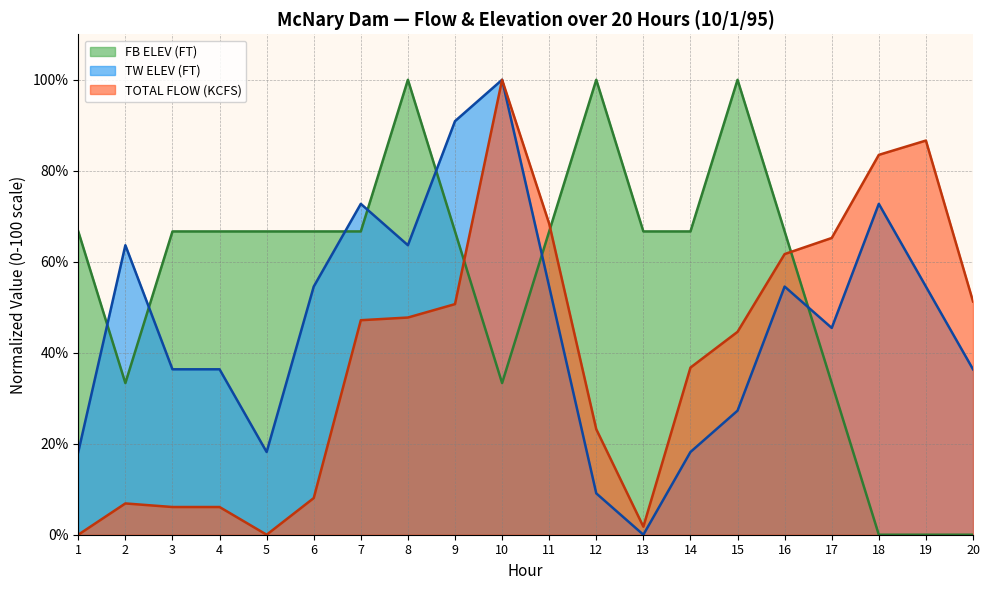

Between which two adjacent categories do TW ELEV (FT) and FB ELEV (FT) first intersect?

1 and 2